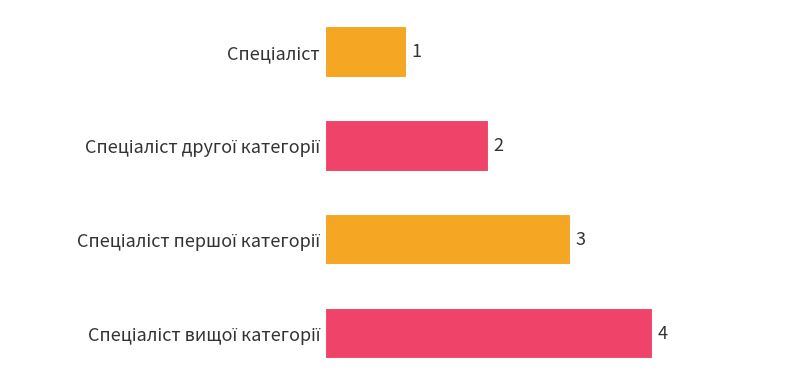

How many distinct data groups are displayed?

1